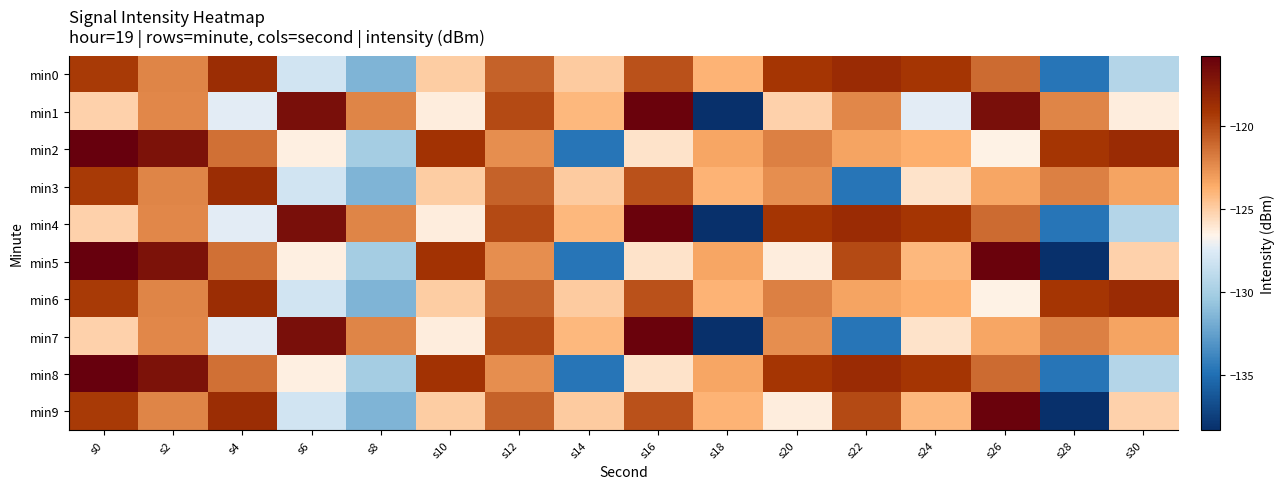

Between s8 and s28, which is larger?

s8